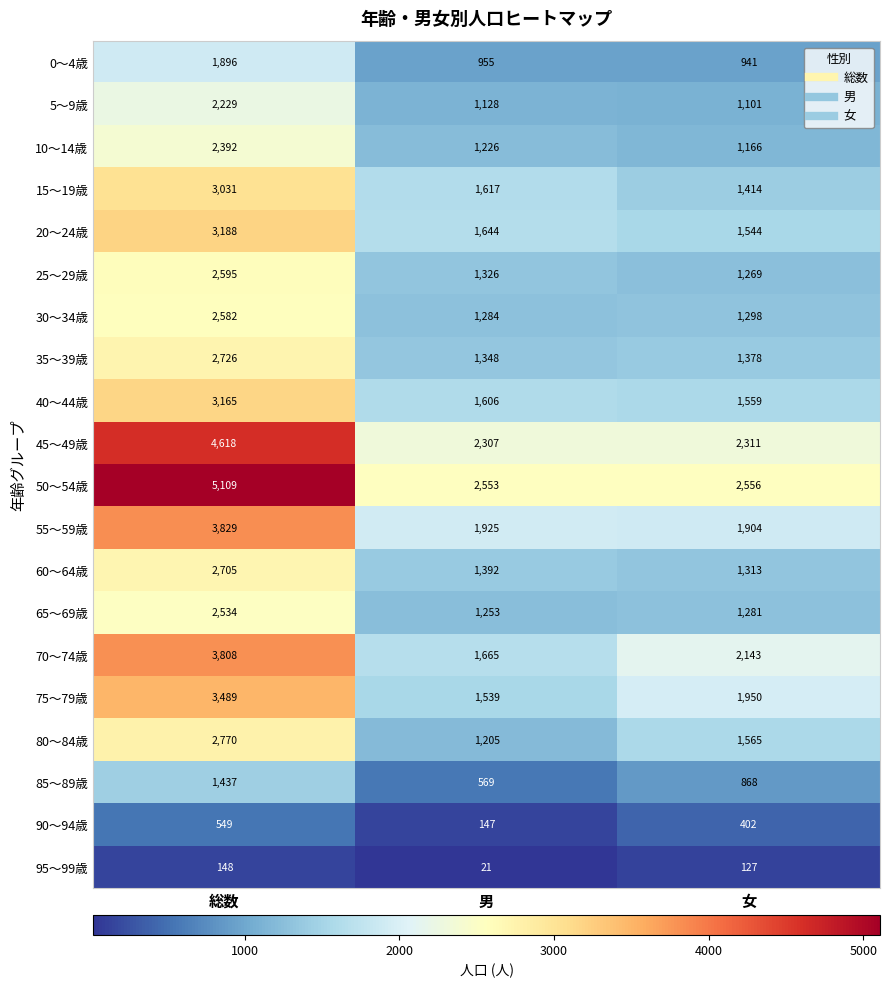

What is the total value across all series at 総数?

54800